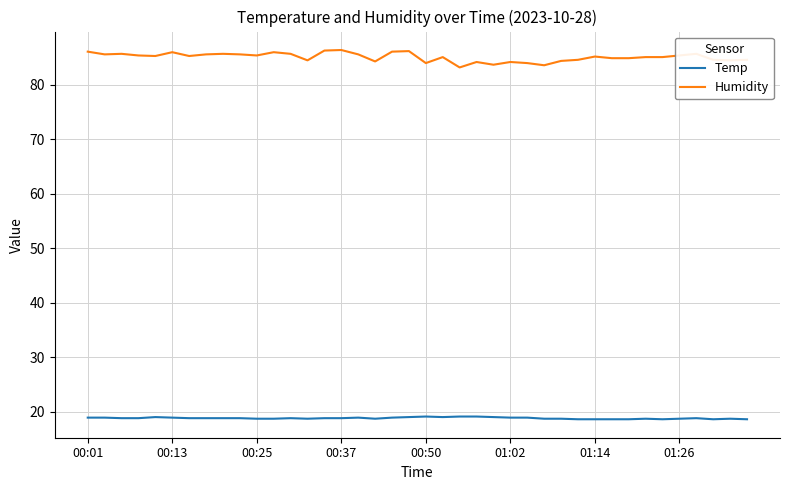

List the series in order of their overall mean, lowest first.

Temp, Humidity